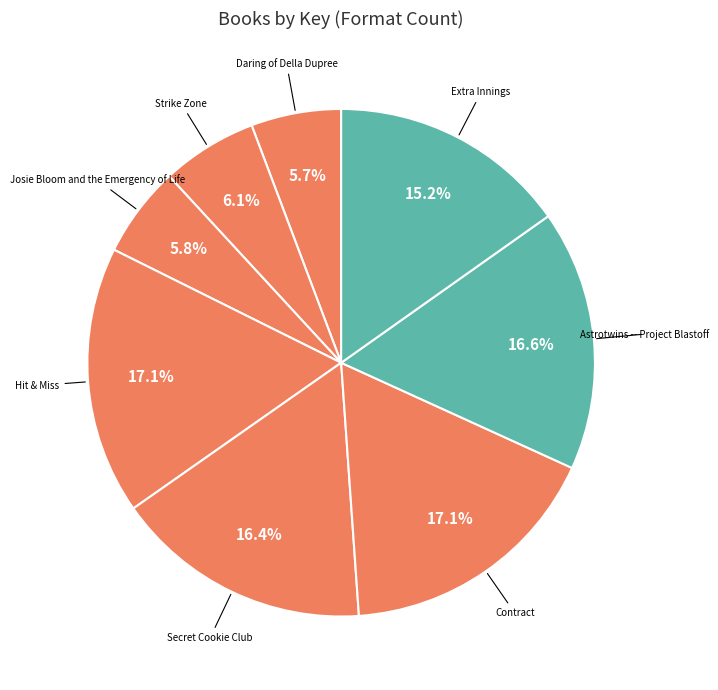

Approximately how many times larger is the value at Strike Zone compared to Daring of Della Dupree?

1.1